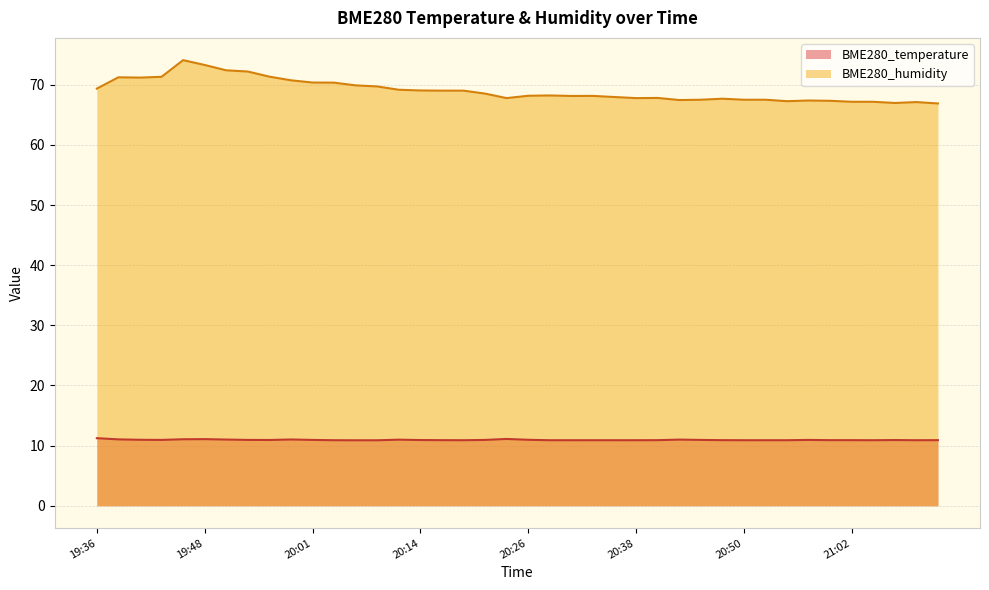

Reading right to left, transcribe all the data shown in this chart.

BME280_temperature: 21:29=10.9	21:26=10.9	21:24=10.9	21:05=10.9	21:02=10.9	21:00=10.9	20:57=10.9	20:55=10.9	20:53=10.9	20:50=10.9	20:48=10.9	20:45=10.9	20:43=11.0	20:40=10.9	20:38=10.9	20:35=10.9	20:33=10.9	20:30=10.9	20:28=10.9	20:26=11.0	20:23=11.1	20:21=10.9	20:18=10.9	20:16=10.9	20:14=10.9	20:11=11.0	20:08=10.9	20:06=10.9	20:03=10.9	20:01=10.9	19:58=11.0	19:56=10.9	19:53=10.9	19:51=11.0	19:48=11.1	19:46=11.1	19:44=10.9	19:41=11.0	19:39=11.0	19:36=11.2
BME280_humidity: 21:29=66.9	21:26=67.1	21:24=67.0	21:05=67.2	21:02=67.2	21:00=67.3	20:57=67.4	20:55=67.3	20:53=67.5	20:50=67.5	20:48=67.7	20:45=67.5	20:43=67.5	20:40=67.8	20:38=67.8	20:35=68.0	20:33=68.2	20:30=68.1	20:28=68.2	20:26=68.2	20:23=67.8	20:21=68.5	20:18=69.0	20:16=69.0	20:14=69.0	20:11=69.2	20:08=69.7	20:06=69.9	20:03=70.3	20:01=70.4	19:58=70.7	19:56=71.3	19:53=72.2	19:51=72.4	19:48=73.3	19:46=74.1	19:44=71.3	19:41=71.2	19:39=71.2	19:36=69.4